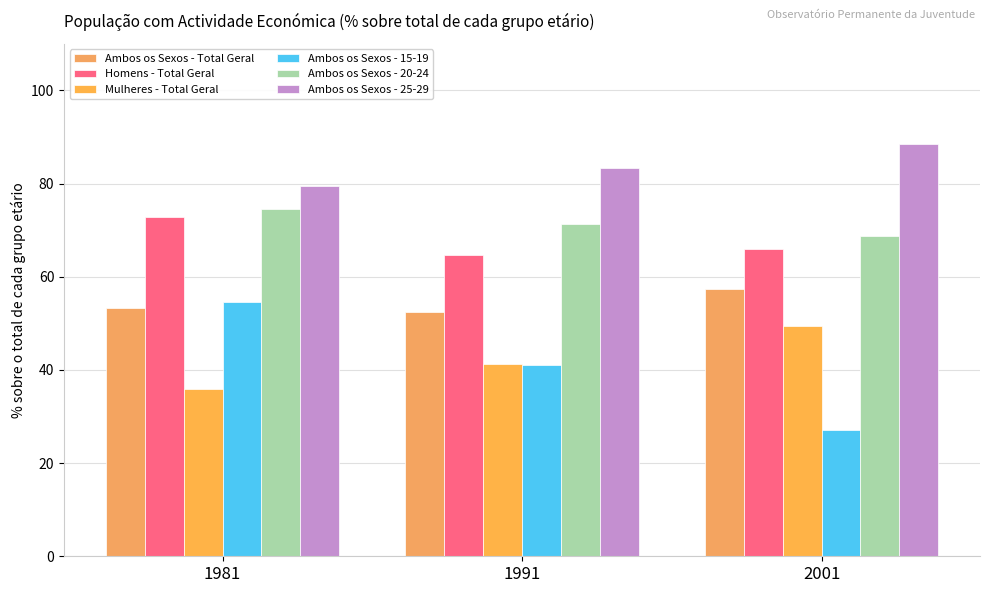

Reading left to right, extract all data points from this chart.

Ambos os Sexos - Total Geral: 1981=53.4	1991=52.5	2001=57.4
Homens - Total Geral: 1981=72.8	1991=64.7	2001=66.0
Mulheres - Total Geral: 1981=35.9	1991=41.4	2001=49.4
Ambos os Sexos - 15-19: 1981=54.7	1991=41.0	2001=27.2
Ambos os Sexos - 20-24: 1981=74.6	1991=71.3	2001=68.7
Ambos os Sexos - 25-29: 1981=79.5	1991=83.4	2001=88.5